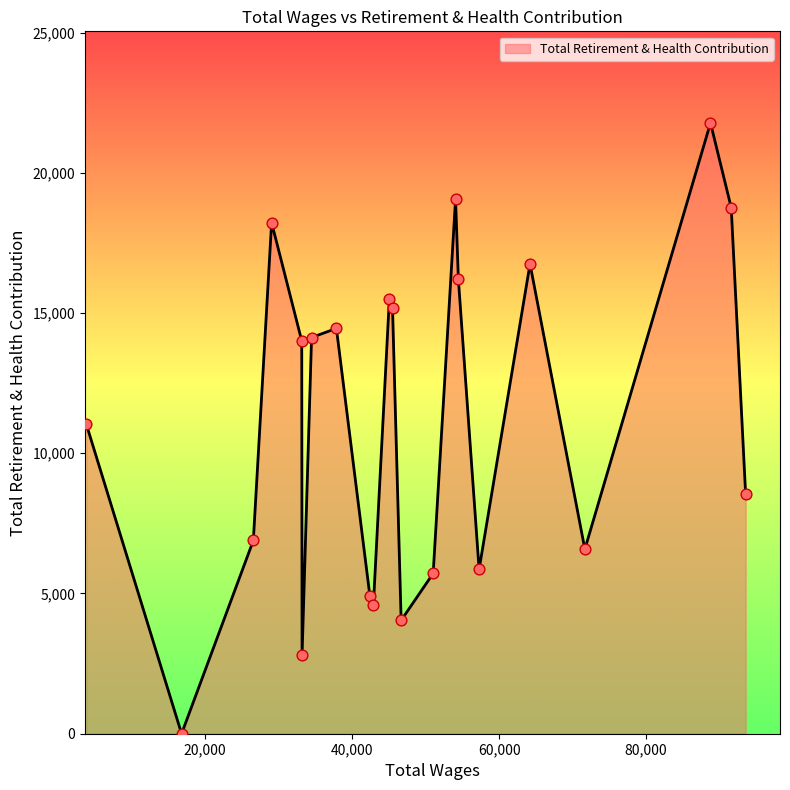

What is the maximum value shown in the chart?

21776